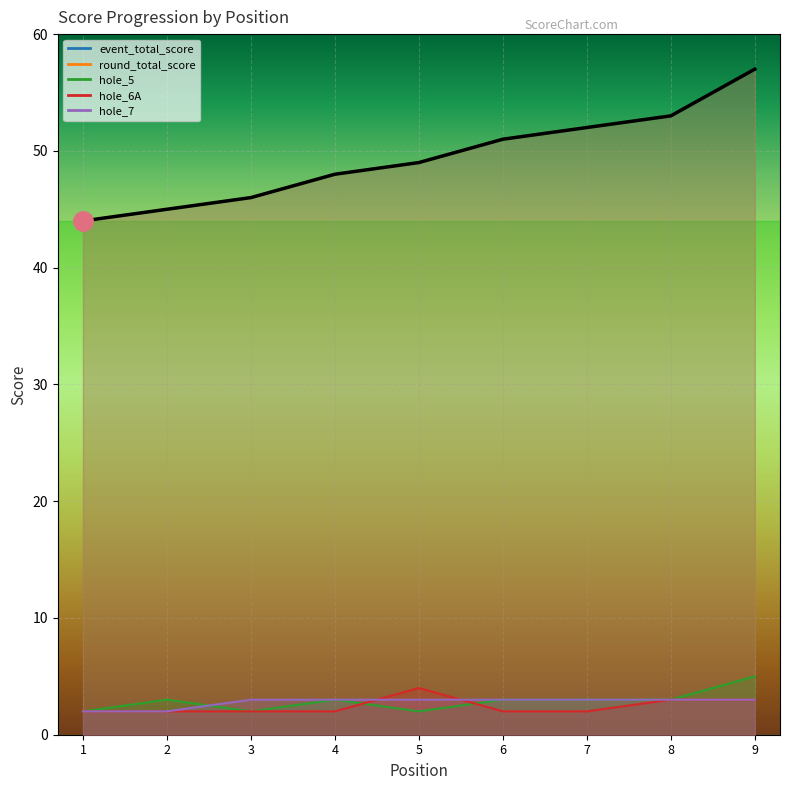

Which has a higher value, 9 or 7?

9